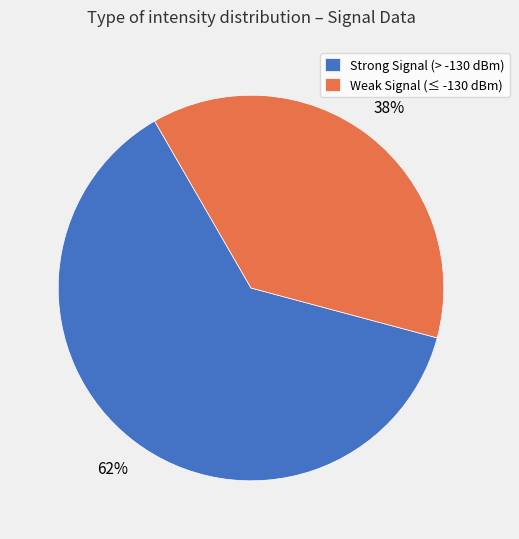

What percentage is the Strong Signal (> -130 dBm) slice, to the nearest percent?

62%